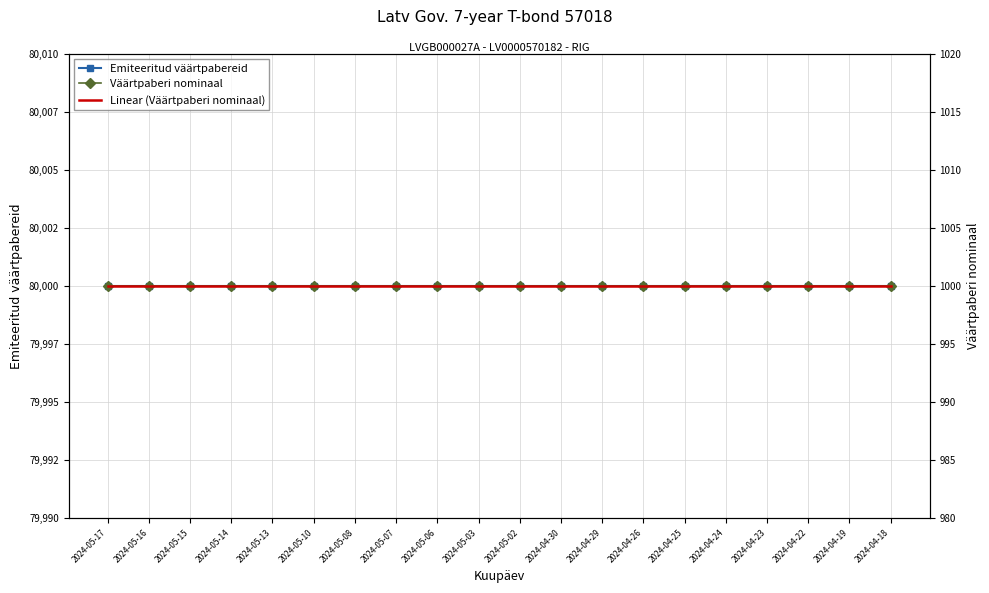

What is the average value of the Väärtpaberi nominaal series?

1000.0